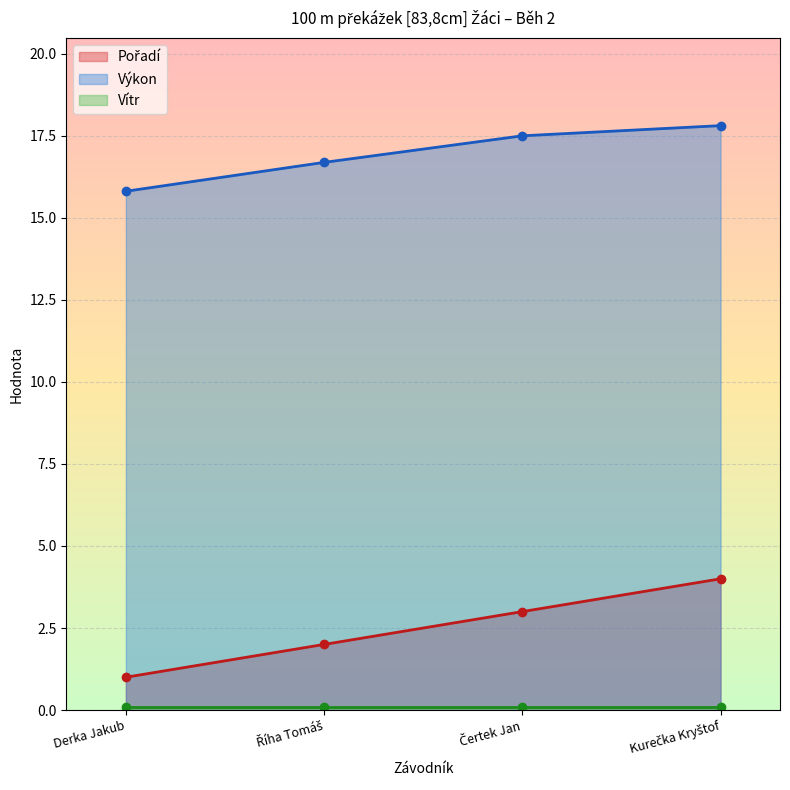

What is the sum of the Výkon values at Říha Tomáš and Derka Jakub?

32.5